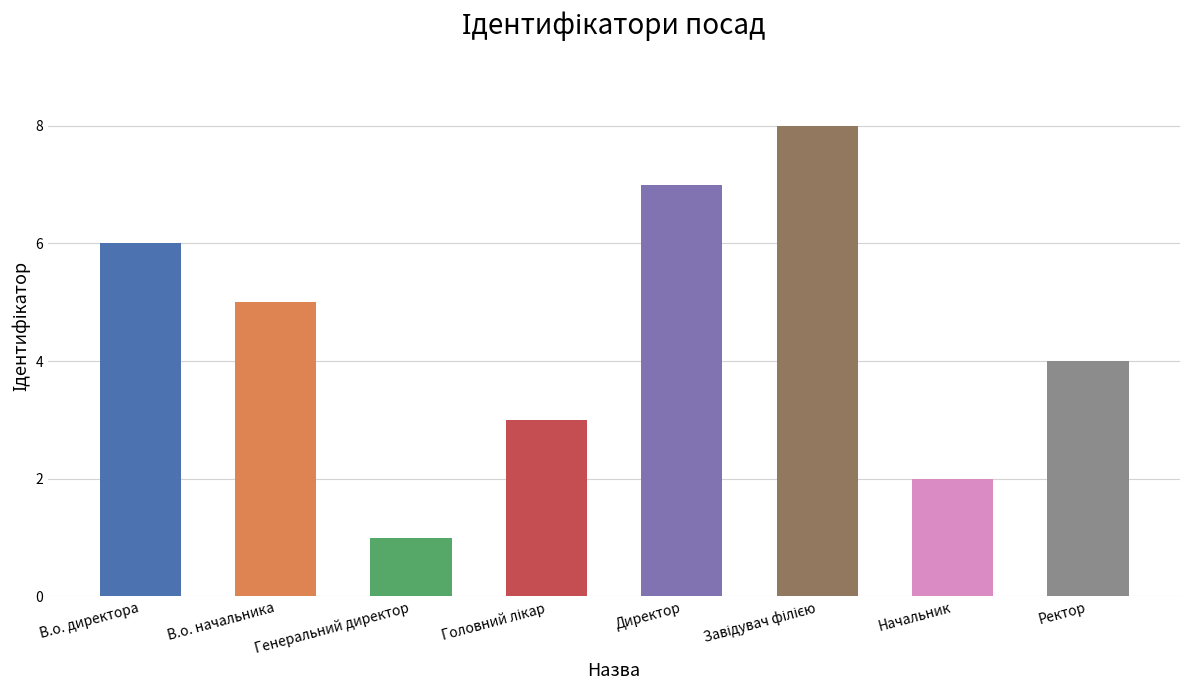

What position from the left is Головний лікар?

4